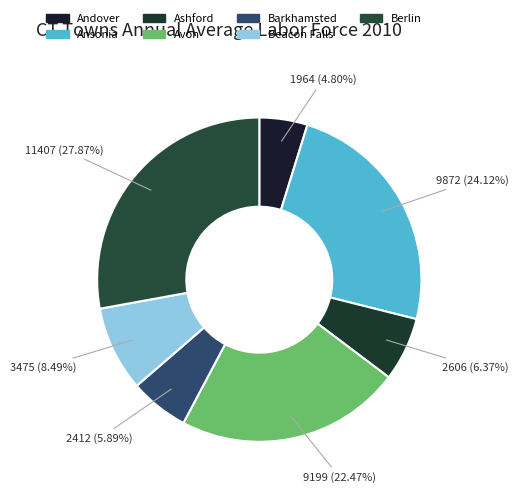

To the nearest percent, what portion does Andover represent?

5%